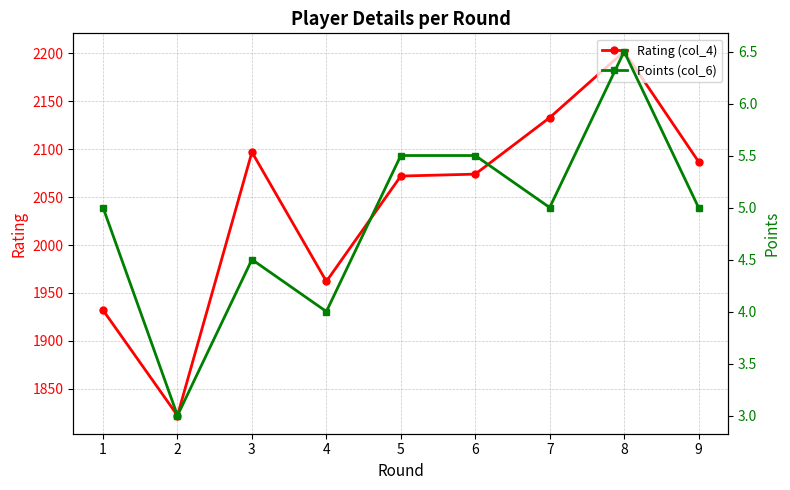

Reading left to right, extract all data points from this chart.

Rating (col_4): 1932.0	1822.0	2097.0	1962.0	2072.0	2074.0	2133.0	2202.0	2087.0
Points (col_6): 5.0	3.0	4.5	4.0	5.5	5.5	5.0	6.5	5.0